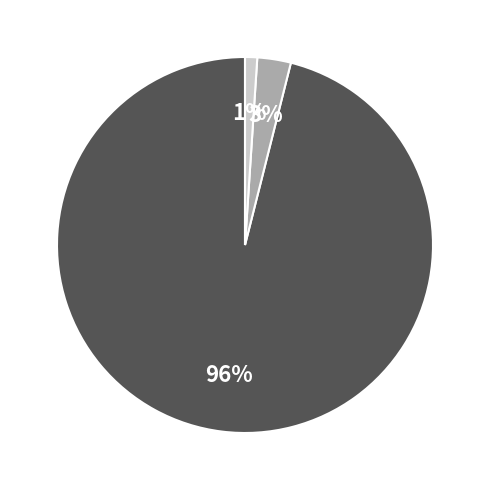

Does any single category account for the majority?

Yes